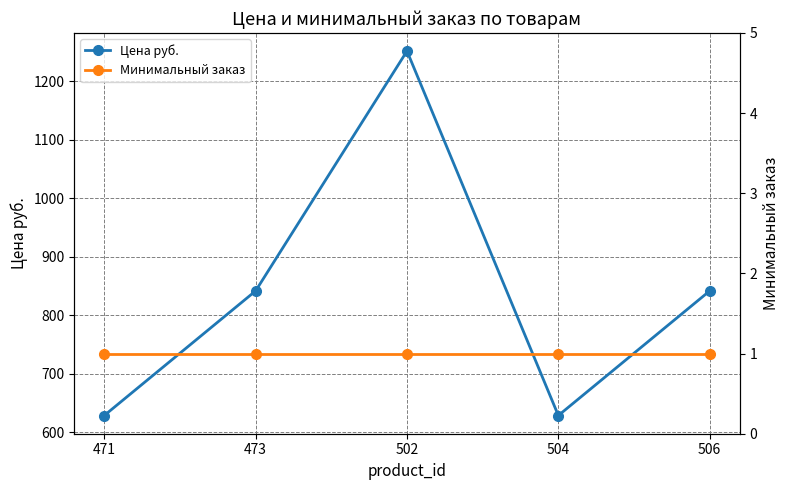

How many distinct data groups are displayed?

2